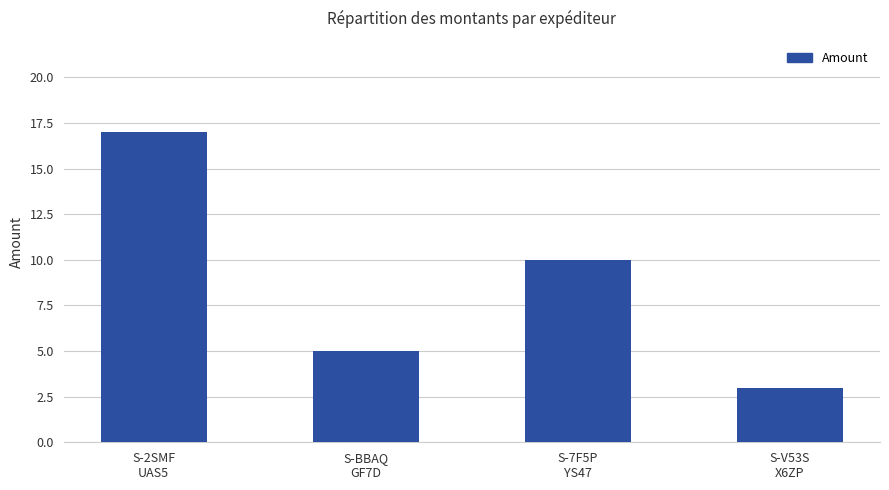

What position from the left is S-7F5P
YS47?

3